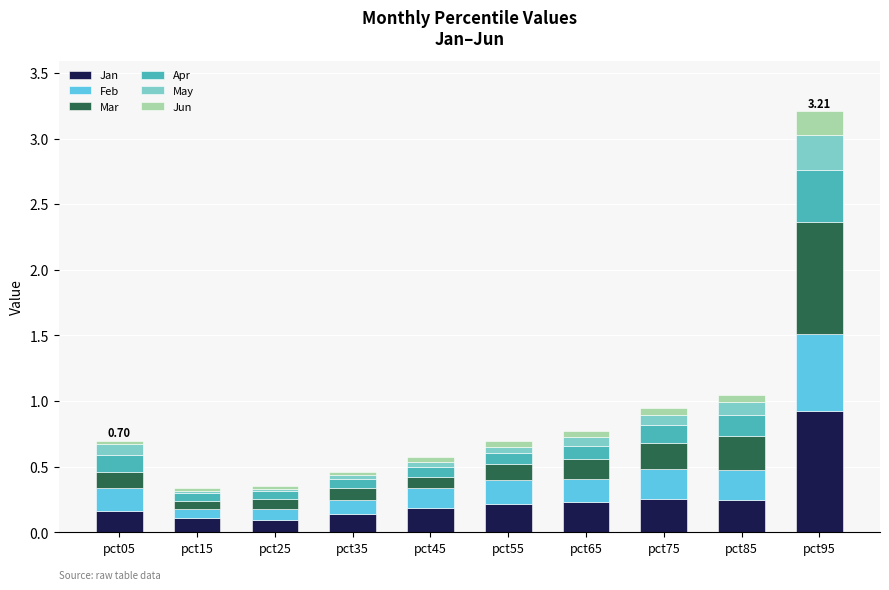

How many distinct data groups are displayed?

6